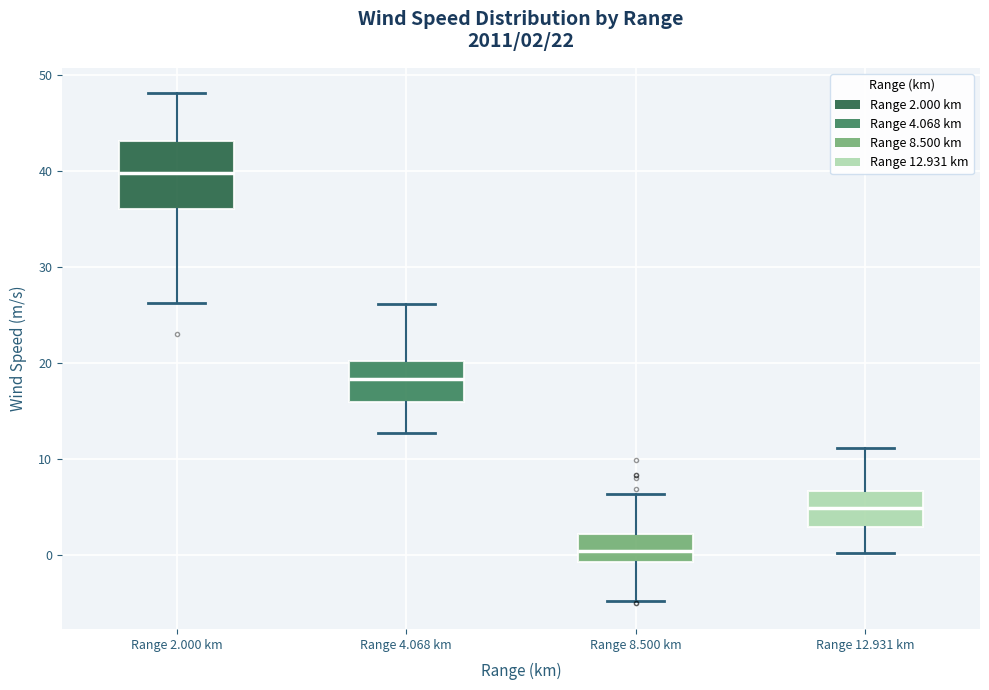

Which box's median line is the lowest?

Range 8.500 km